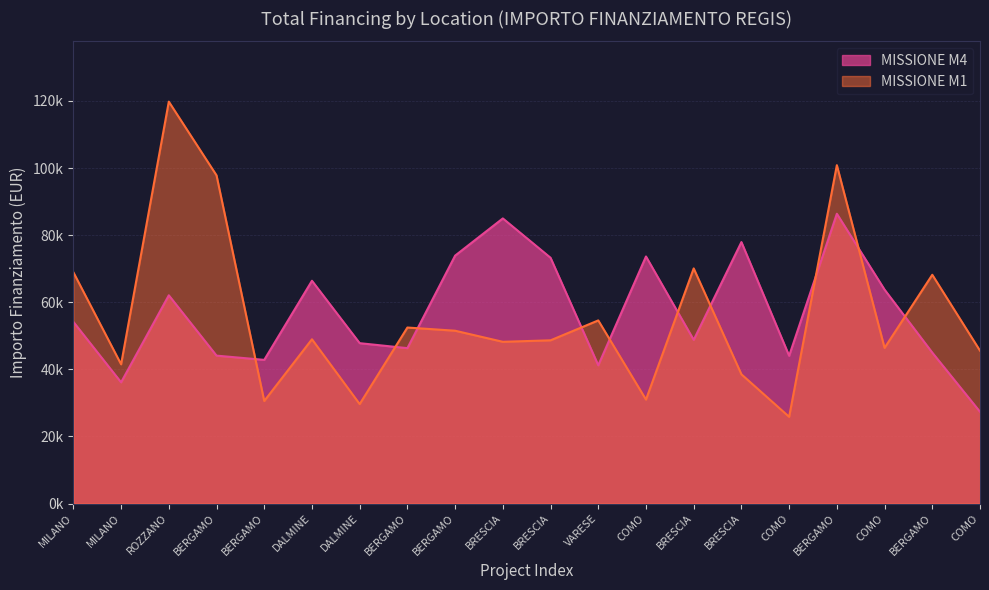

Is the value of MISSIONE M4 at MILANO greater than the value of MISSIONE M1 at BRESCIA?

Yes